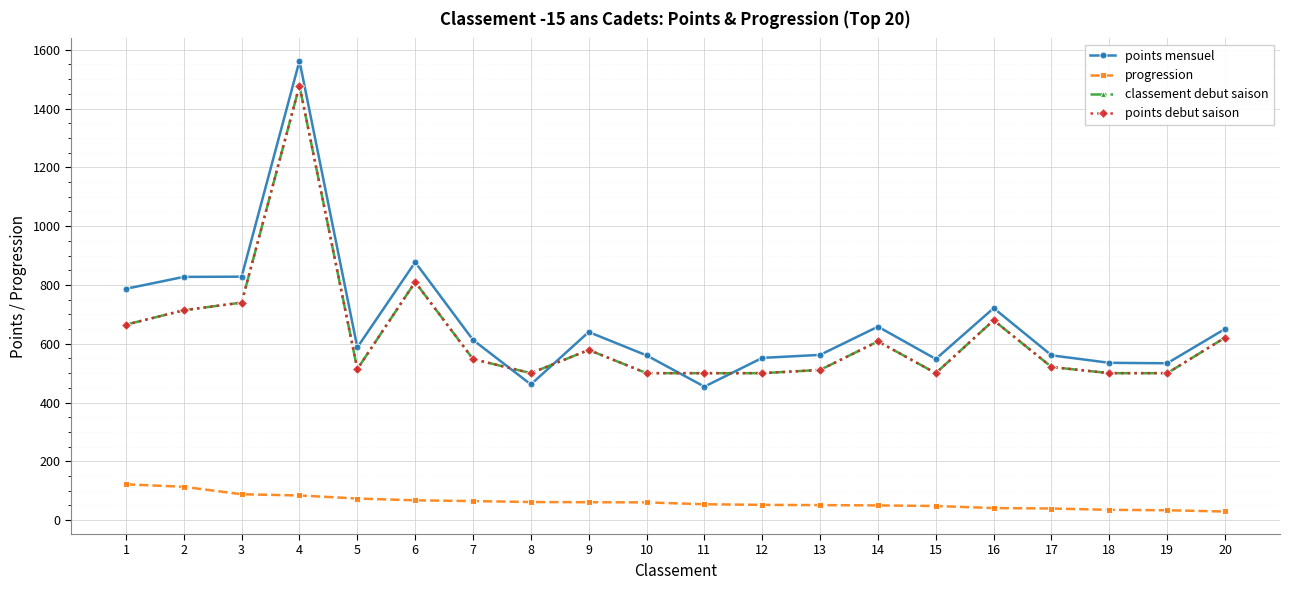

Which category has the lowest value in the classement debut saison series?

8